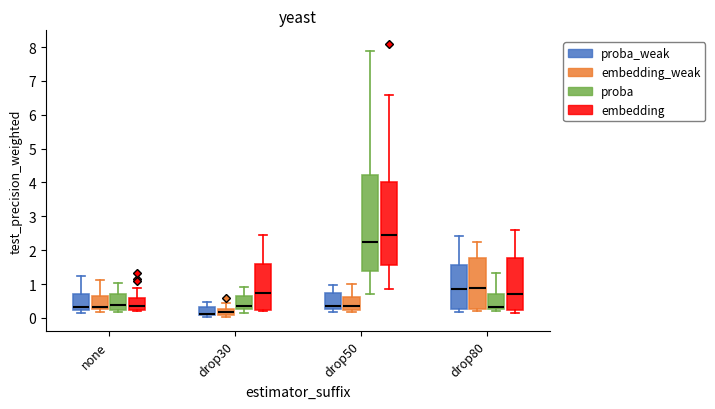

Reading left to right, read every box against the y-axis: the position of its median line, the range the box covers, and the ends of its whiskers. The values are not printed on the chart, so give them approximately, as read against the axis.

none (proba_weak): median 0.3, box 0.2 to 0.7, whiskers 0.1 to 1.2
none (embedding_weak): median 0.3 (just above the box's lower edge), box 0.3 to 0.6, whiskers 0.2 to 1.1
none (proba): median 0.4, box 0.2 to 0.7, whiskers 0.2 (just below the box's lower edge) to 1.0
none (embedding): median 0.4, box 0.2 to 0.6, whiskers 0.2 (just below the box's lower edge) to 0.9
drop30 (proba_weak): median 0.1 (drawn on the box's lower edge), box 0.1 to 0.3, whiskers 0.0 to 0.5
drop30 (embedding_weak): median 0.2, box 0.1 to 0.3, whiskers 0.0 to 0.5
drop30 (proba): median 0.4, box 0.3 to 0.6, whiskers 0.2 to 0.9
drop30 (embedding): median 0.7, box 0.2 to 1.6, whiskers 0.2 to 2.5
drop50 (proba_weak): median 0.3 (just above the box's lower edge), box 0.3 to 0.7, whiskers 0.2 to 1.0
drop50 (embedding_weak): median 0.4, box 0.2 to 0.6, whiskers 0.2 (just below the box's lower edge) to 1.0
drop50 (proba): median 2.2, box 1.4 to 4.2, whiskers 0.7 to 7.9
drop50 (embedding): median 2.4, box 1.6 to 4.0, whiskers 0.9 to 6.6
drop80 (proba_weak): median 0.8, box 0.3 to 1.6, whiskers 0.2 to 2.4
drop80 (embedding_weak): median 0.9, box 0.3 to 1.8, whiskers 0.2 to 2.2
drop80 (proba): median 0.3 (just above the box's lower edge), box 0.3 to 0.7, whiskers 0.2 to 1.3
drop80 (embedding): median 0.7, box 0.2 to 1.8, whiskers 0.2 (just below the box's lower edge) to 2.6